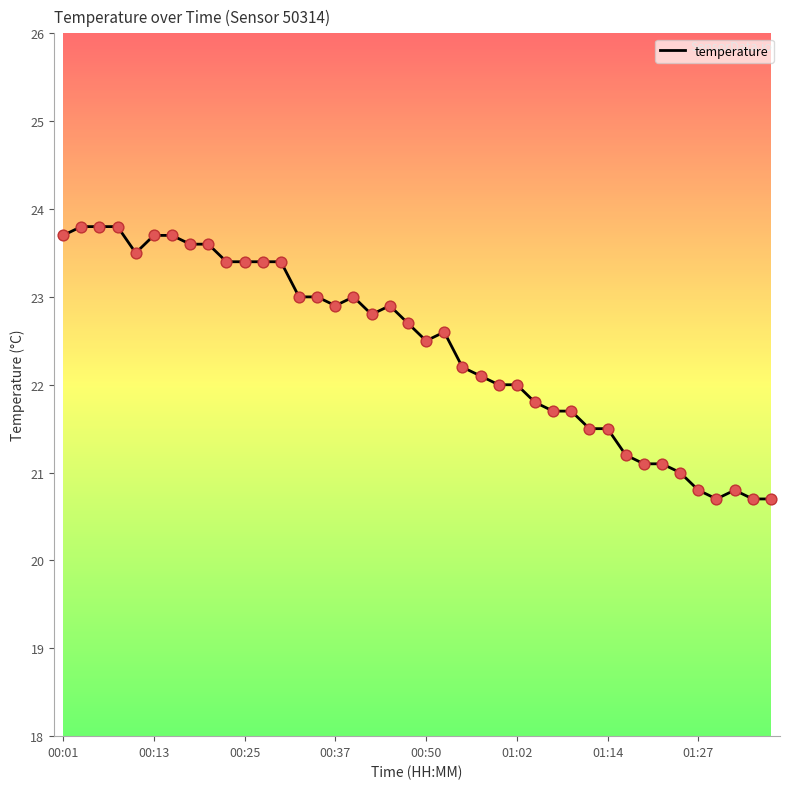

What is the smallest value displayed?

20.7